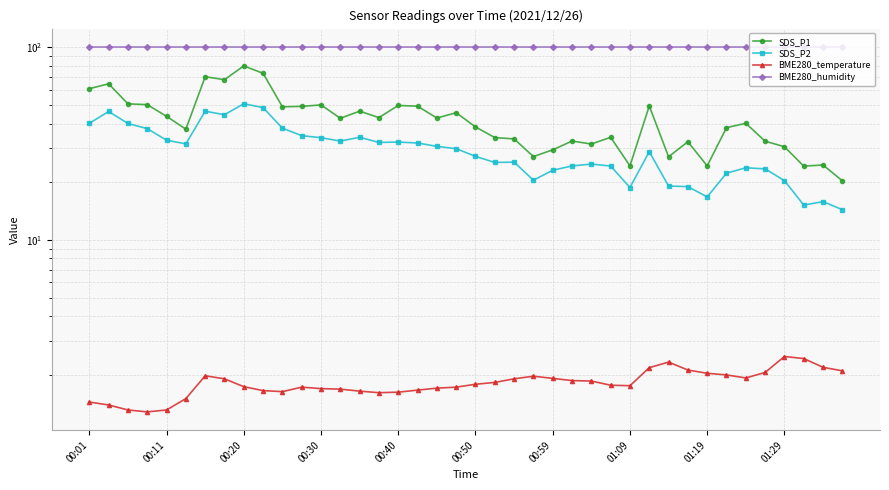

What is the minimum value for SDS_P1?

20.2